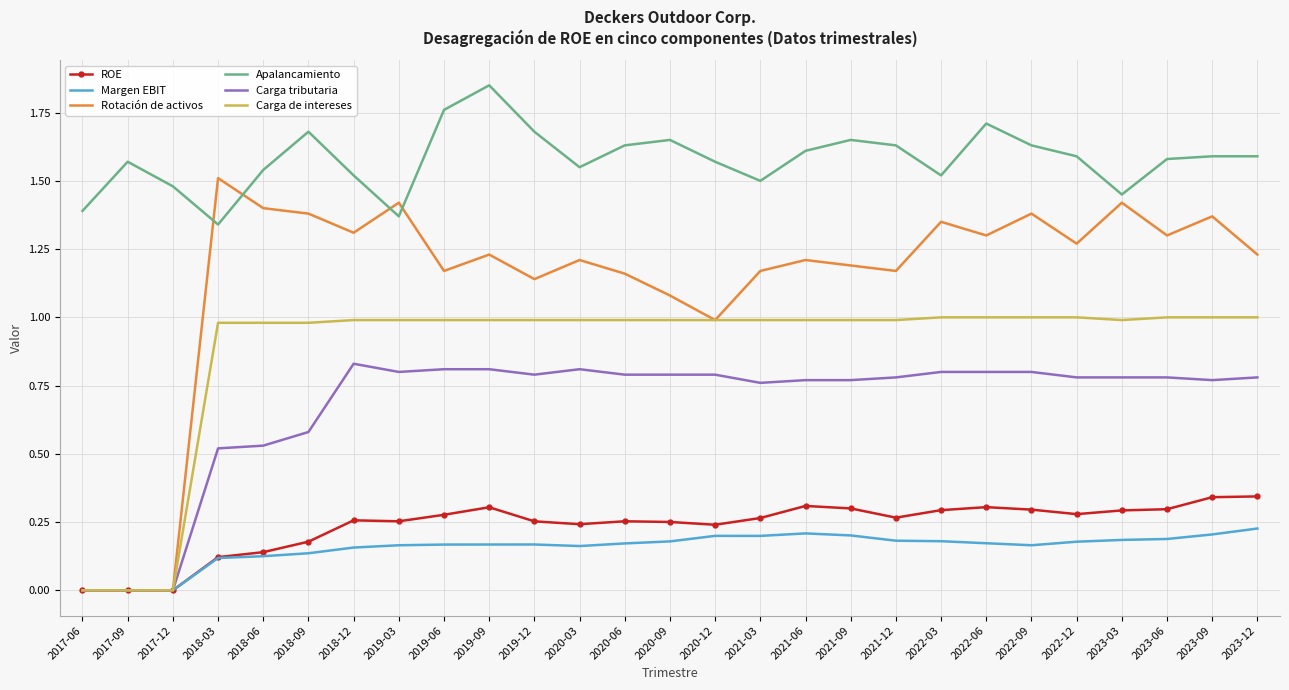

How many series are shown in this chart?

6